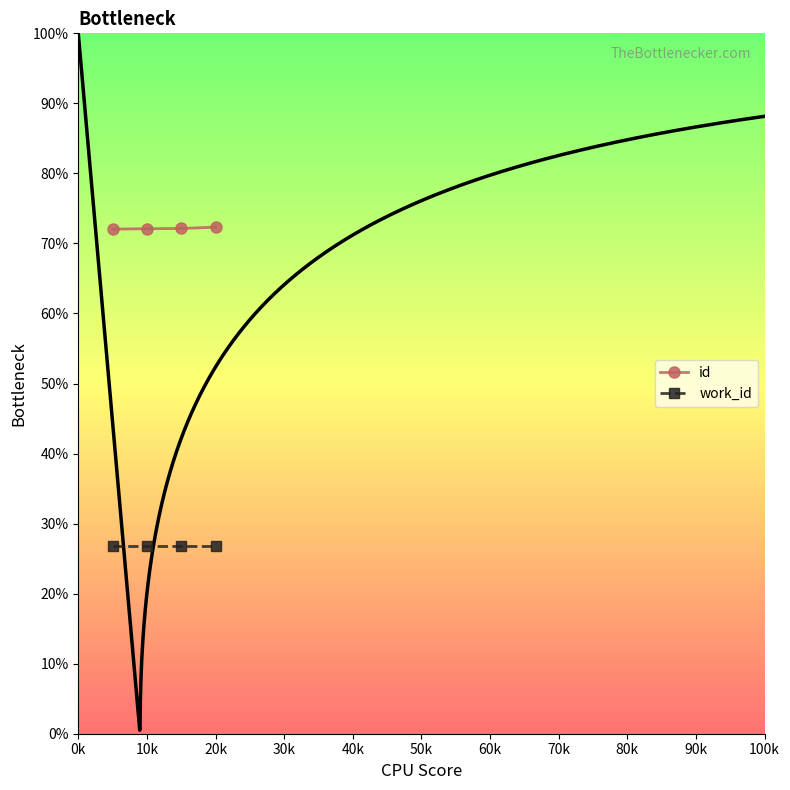

What are all the series names shown in the legend?

id, work_id